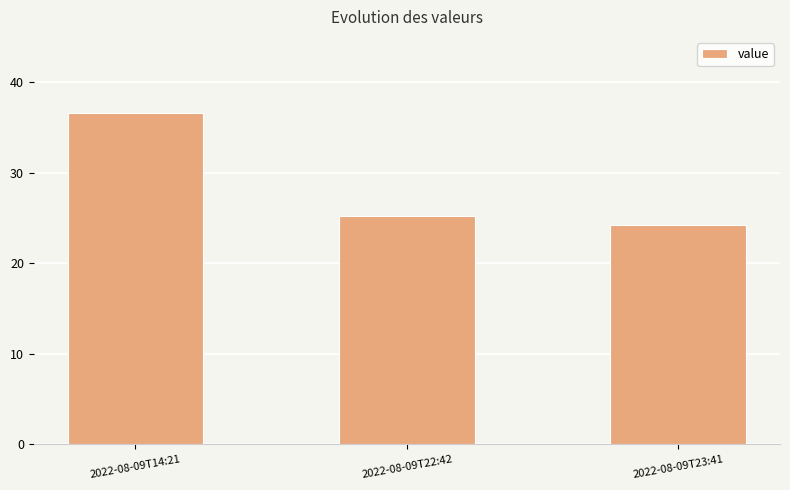

What is the sum of all values?

86.0